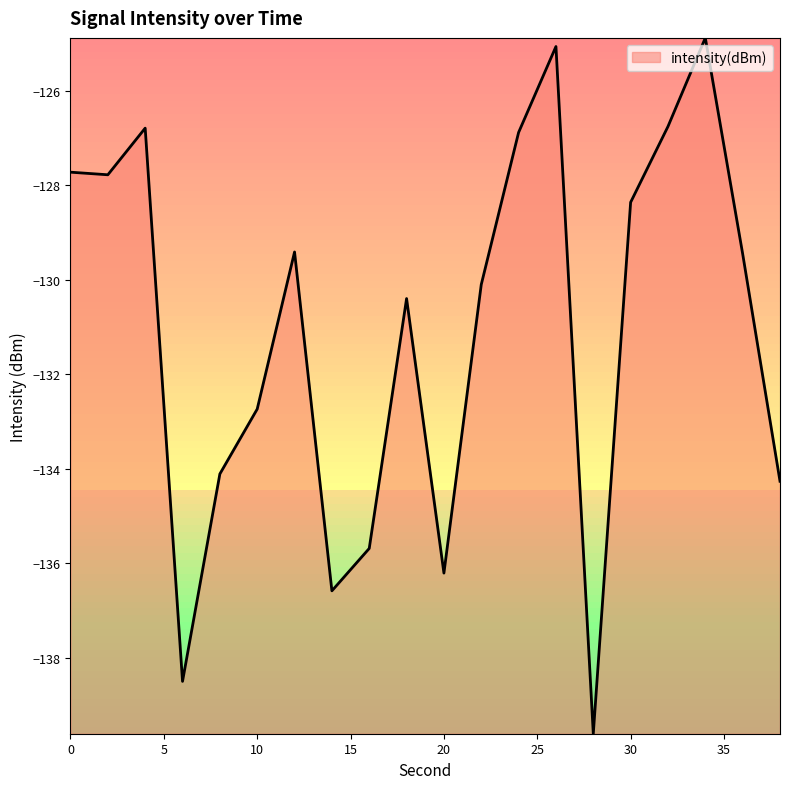

What is the sum of all values?

-2621.2